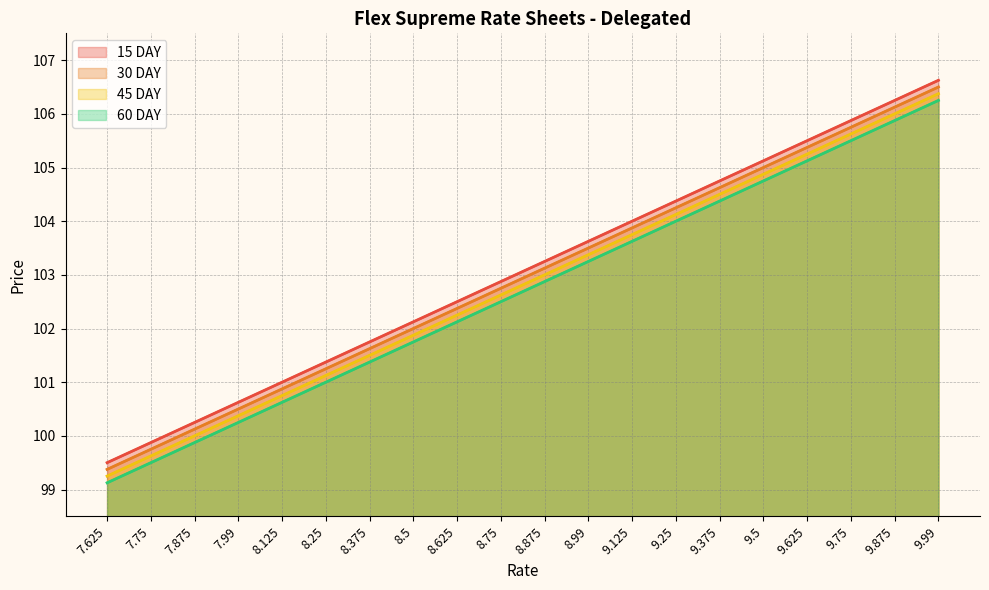

True or false: 15 DAY and 60 DAY intersect in this chart.

False